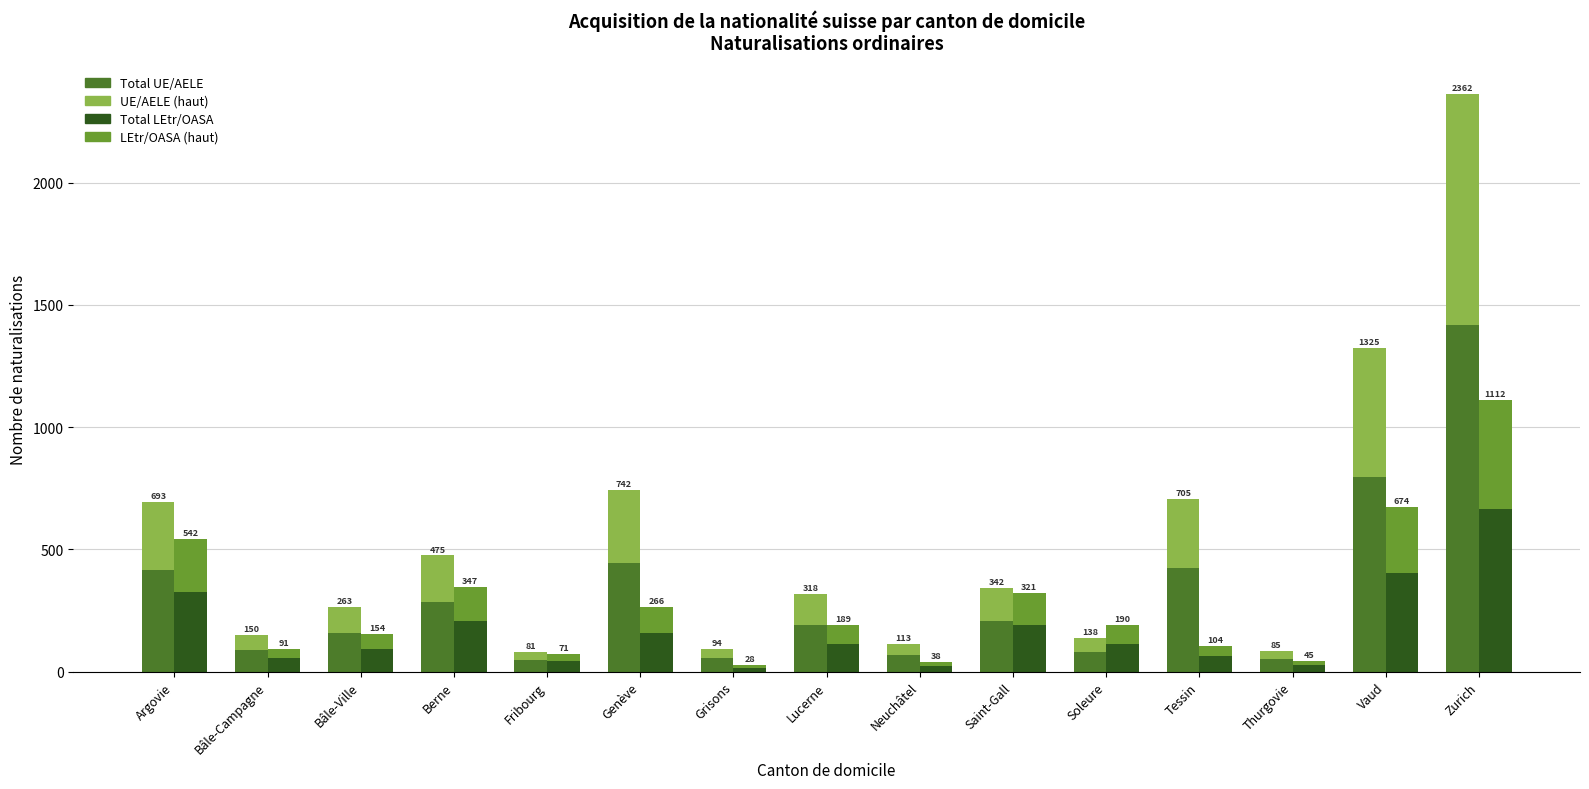

What is the label of the 2nd bar from the right?

Vaud